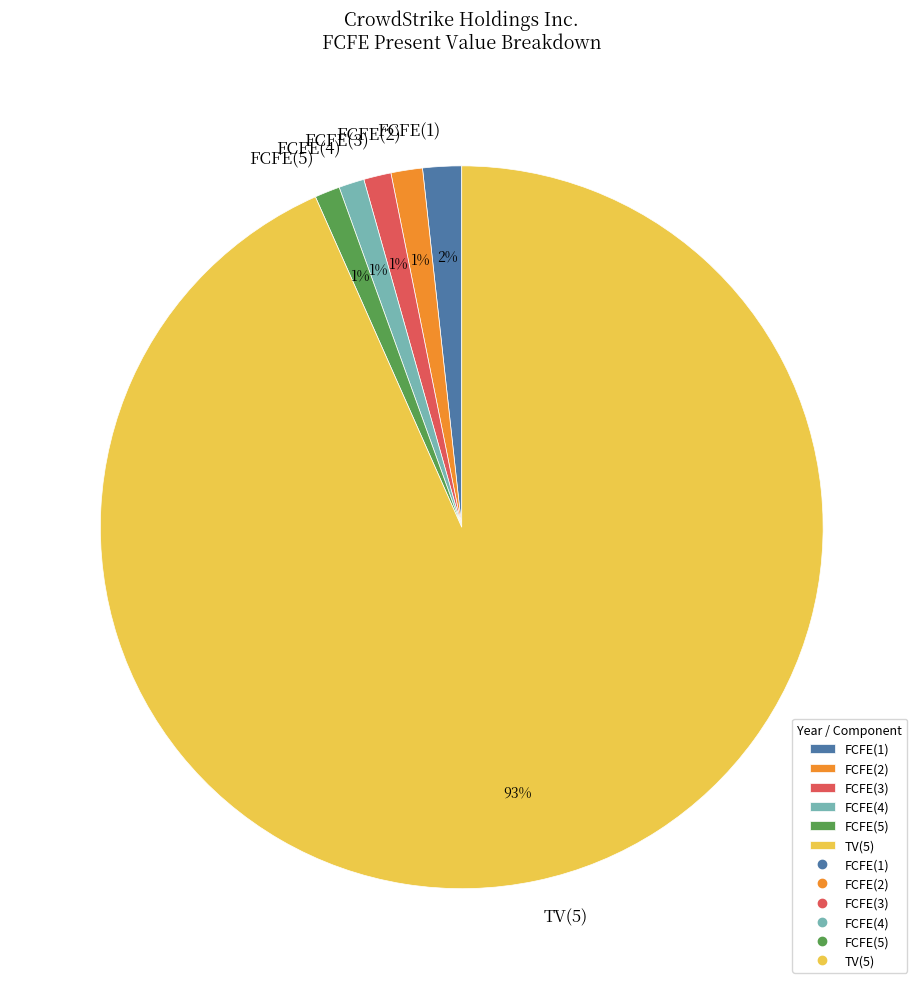

Which category has the biggest portion of the pie?

TV(5)